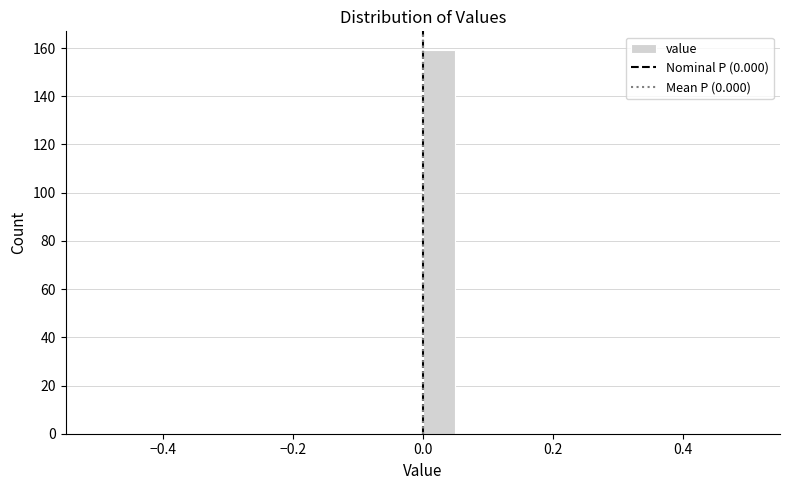

Around what value on the x-axis is the tallest bar? Give the approximate position of its centre, as read against the axis.

0.02